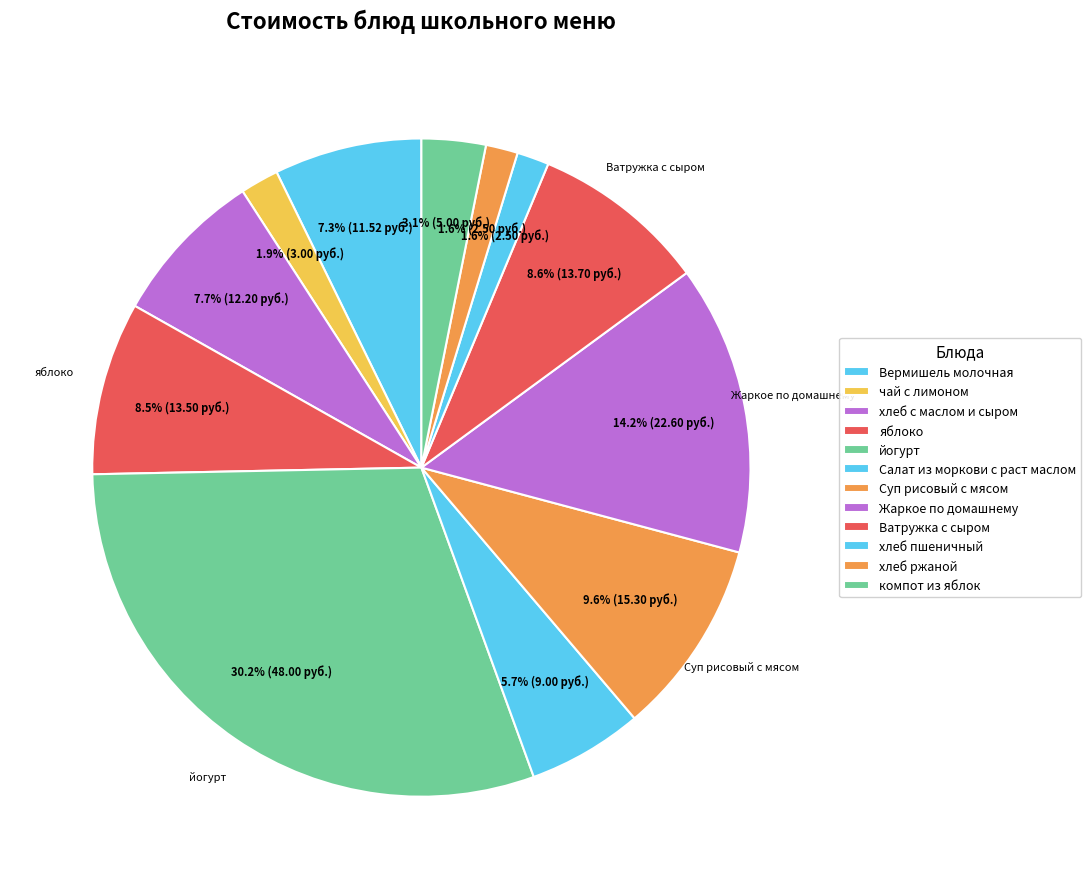

Is the sum of компот из яблок and Салат из моркови с раст маслом greater than half?

No